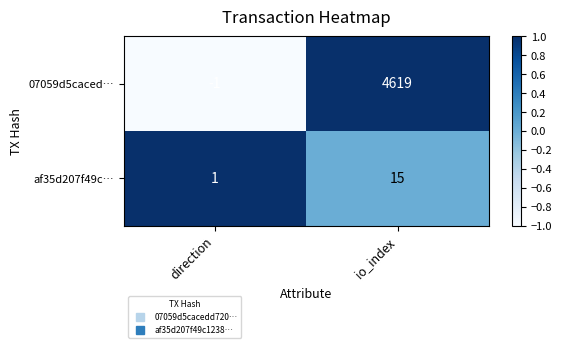

At io_index, list the series in order from smallest to largest.

af35d207f49c…, 07059d5caced…